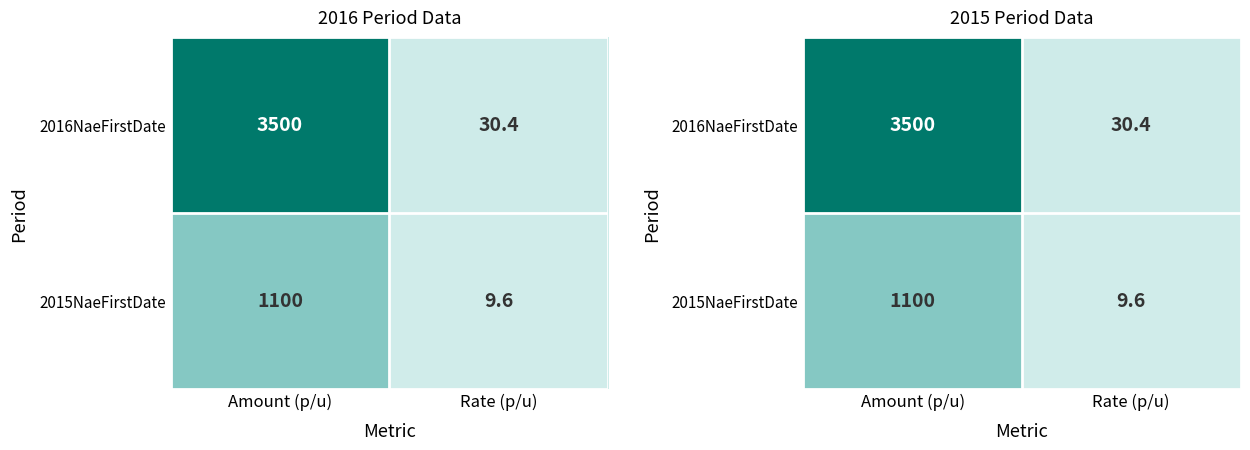

Which has a higher value, Rate (p/u) or Amount (p/u)?

Amount (p/u)